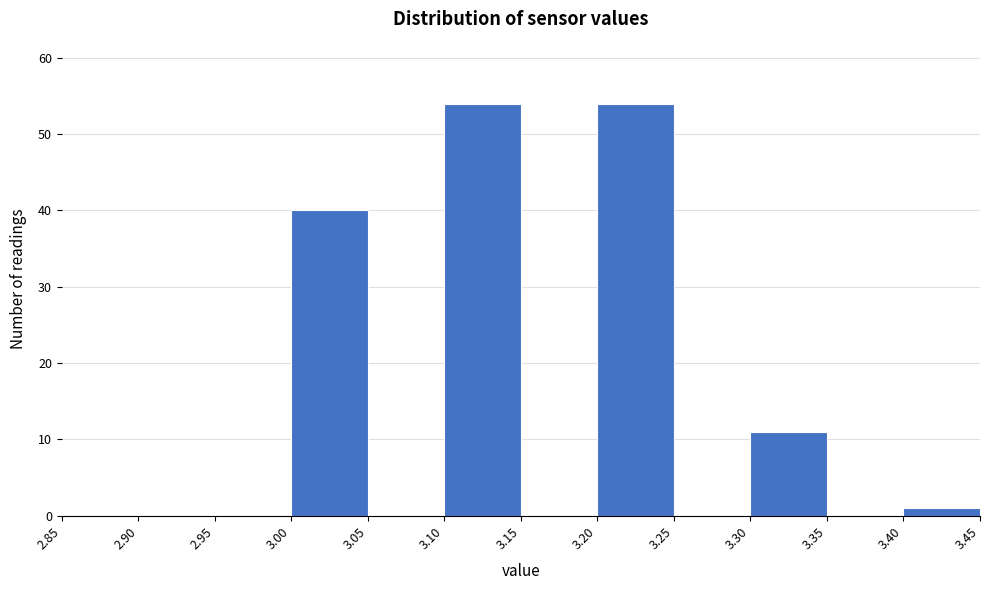

Reading left to right, list every bar in this chart as the range it spans on the x-axis followed by its height. The values are not printed on the chart, so give them approximately, as read against the axis.

2.85 to 2.90: 0
2.90 to 2.95: 0
2.95 to 3.00: 0
3.00 to 3.05: 40
3.05 to 3.10: 0
3.10 to 3.15: 54
3.15 to 3.20: 0
3.20 to 3.25: 54
3.25 to 3.30: 0
3.30 to 3.35: 11
3.35 to 3.40: 0
3.40 to 3.45: 1